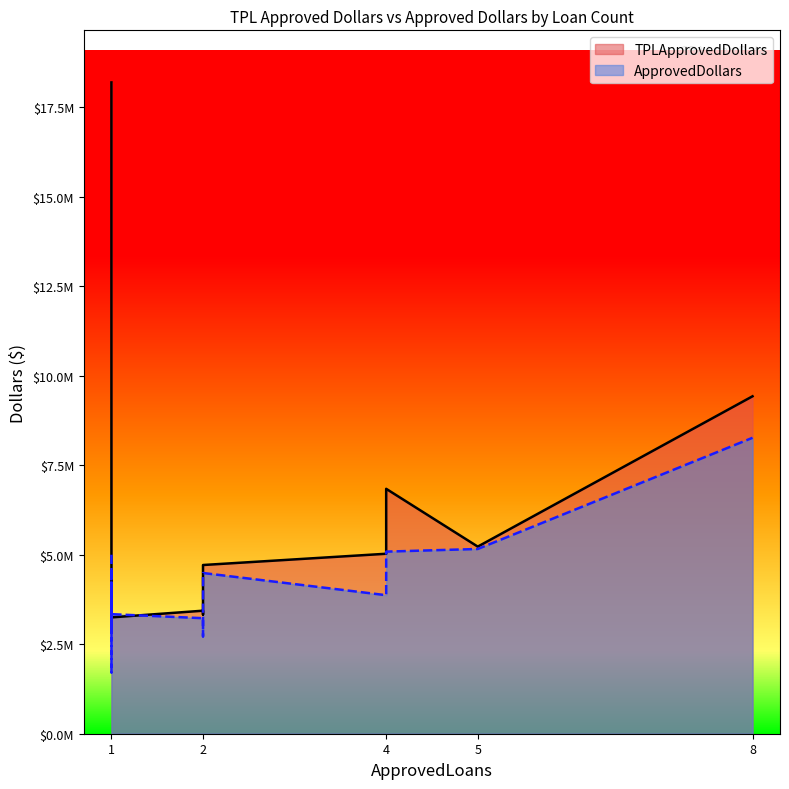

Where is TPLApprovedDollars nearest to the value 10722250?

8